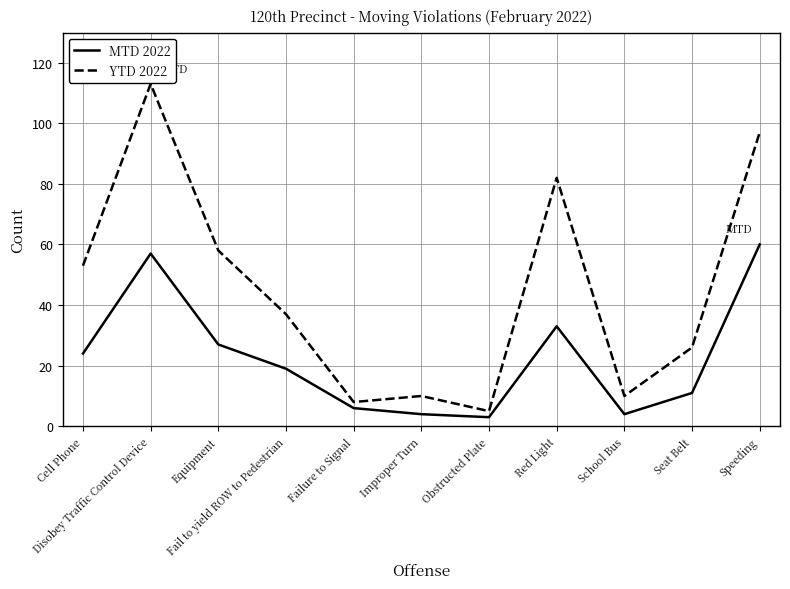

What is the spread (max minus min) of values at Failure to Signal?

2